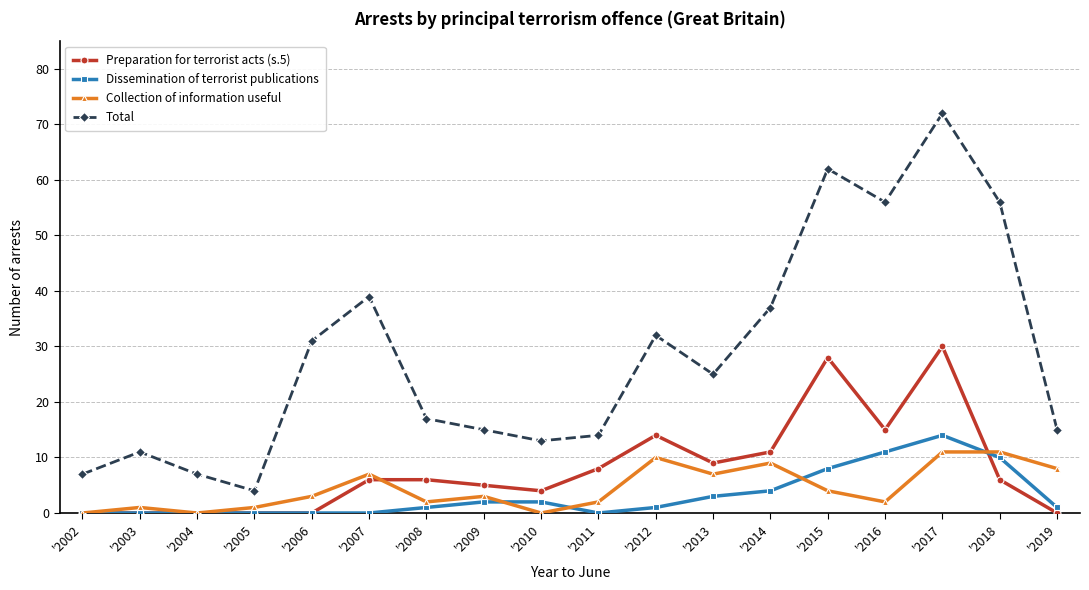

What is the difference between the highest and lowest values at '2006?

31